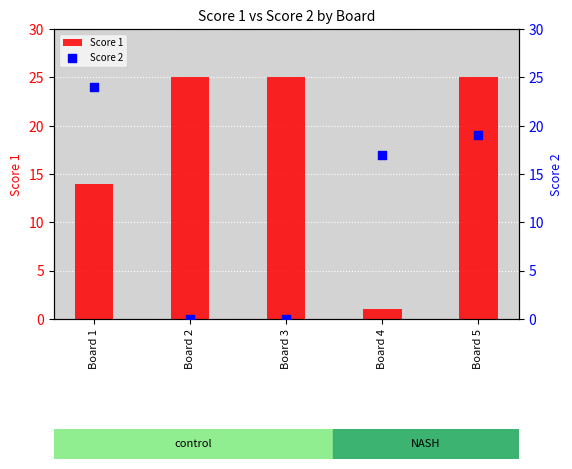

At how many categories does at least one series exceed 8?

5